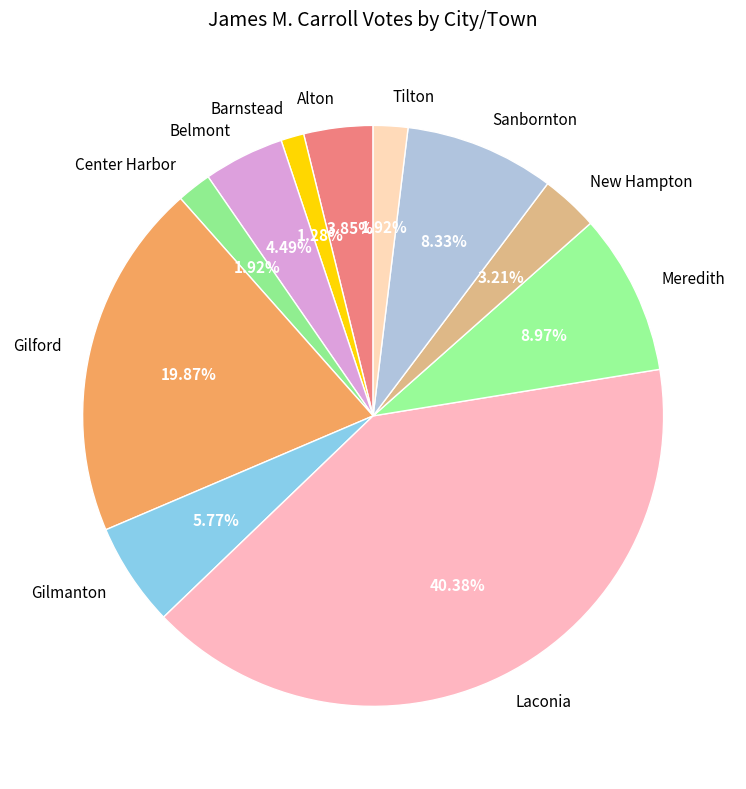

What is the smallest slice in the pie chart?

Barnstead